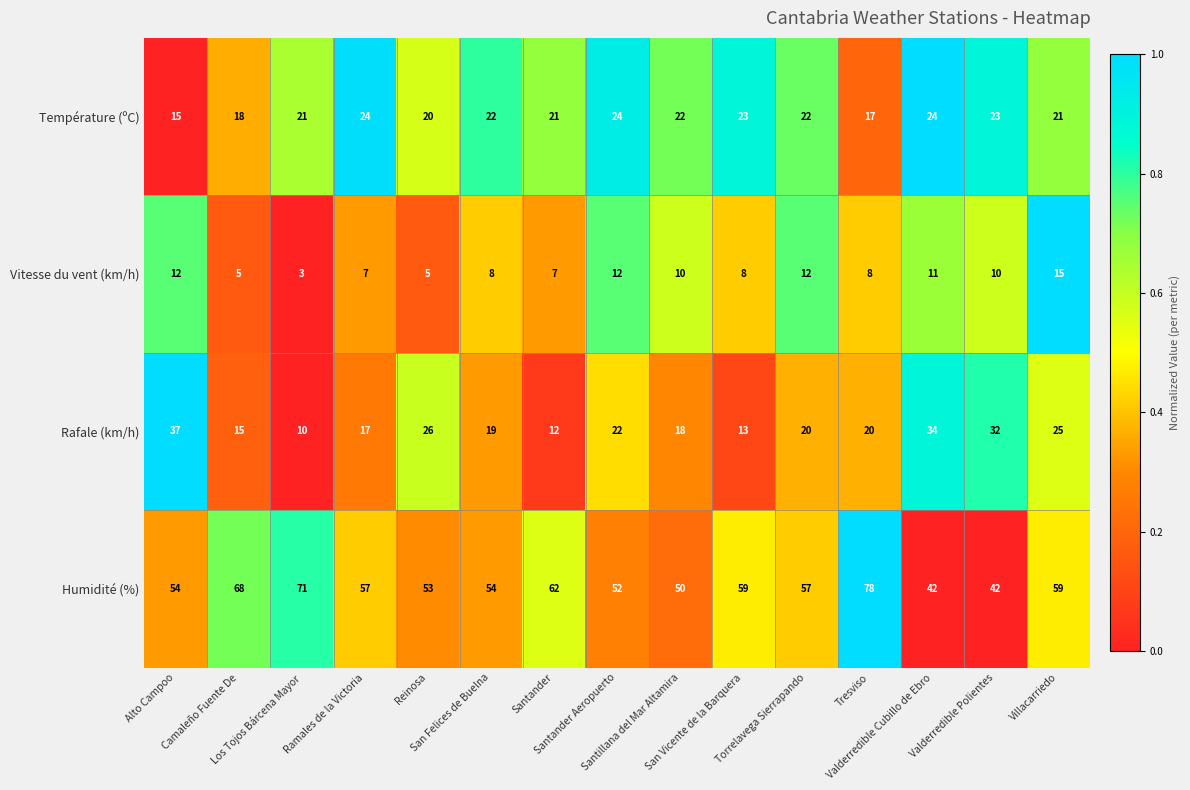

What is the difference between the second highest and minimum values in the Humidité (%) series?

29